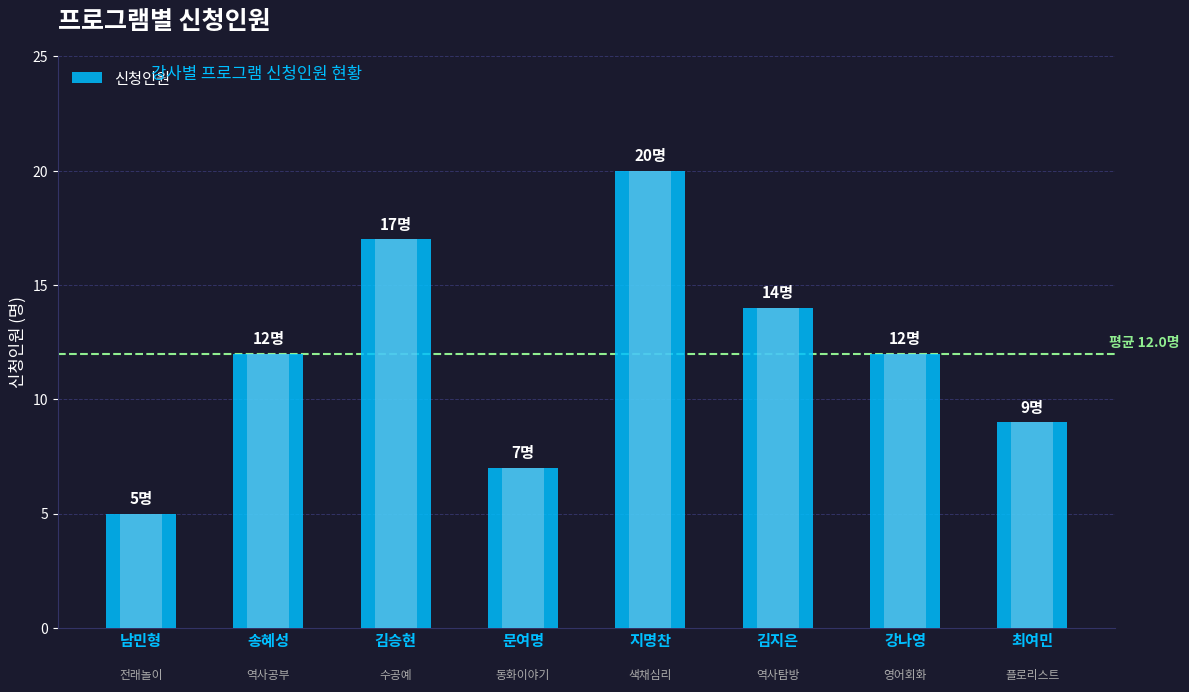

Read the value at 문여명.

7